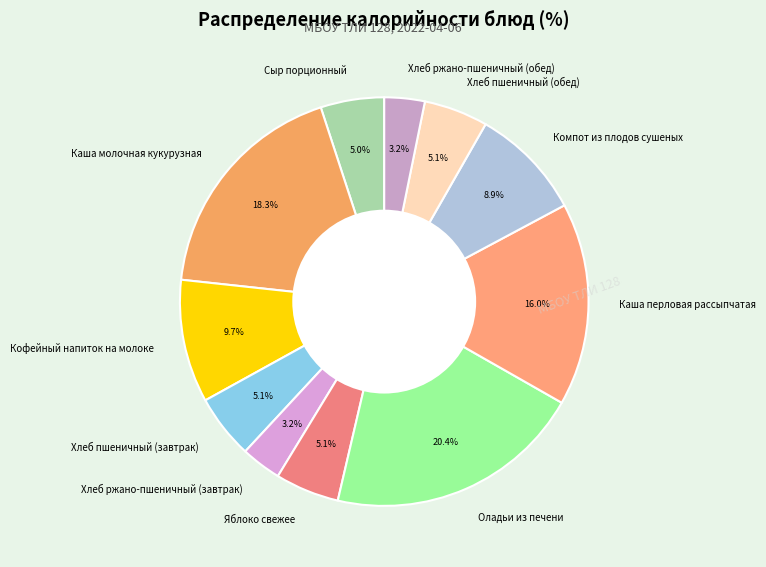

To the nearest percent, what percentage of the pie is Хлеб ржано-пшеничный (обед)?

3%